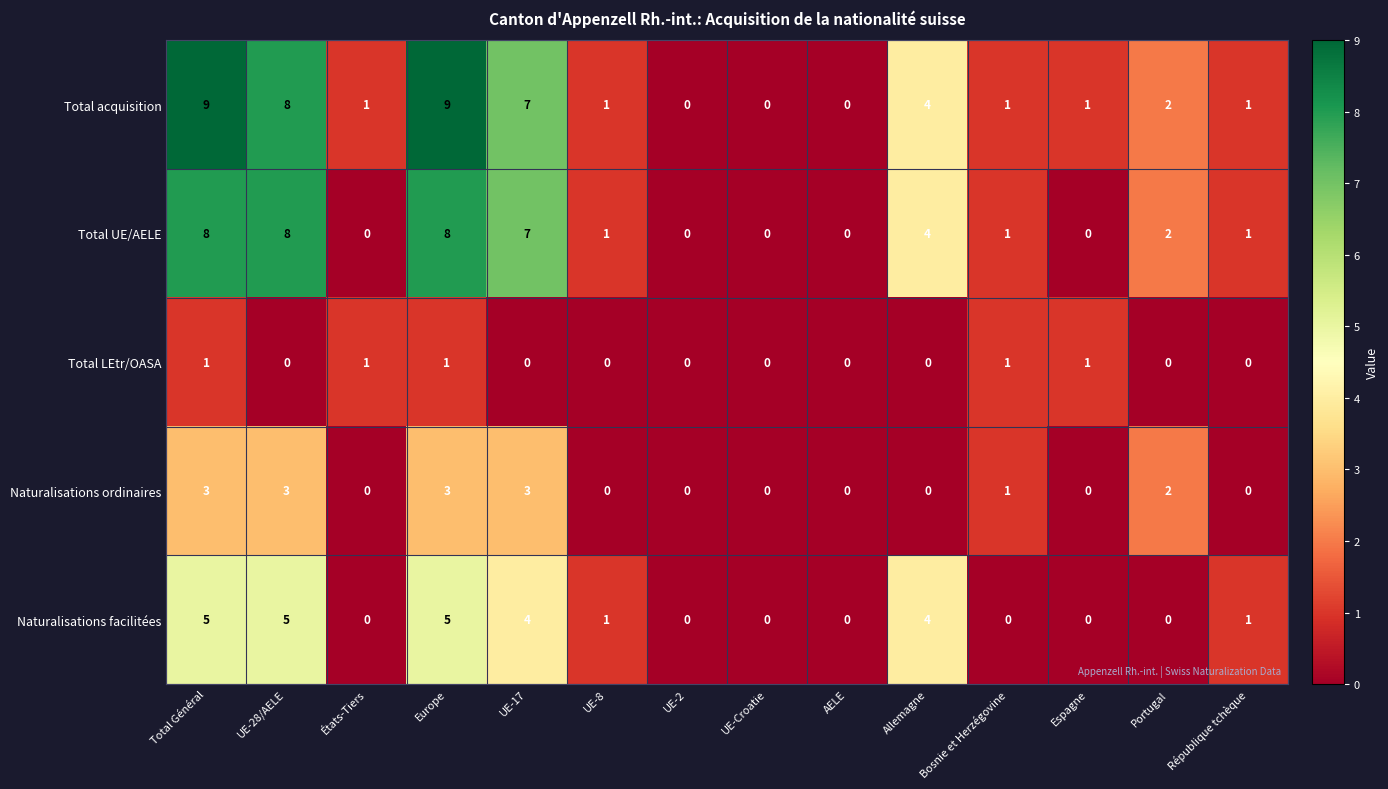

The value of Total LEtr/OASA at Allemagne is 0. True or false?

True